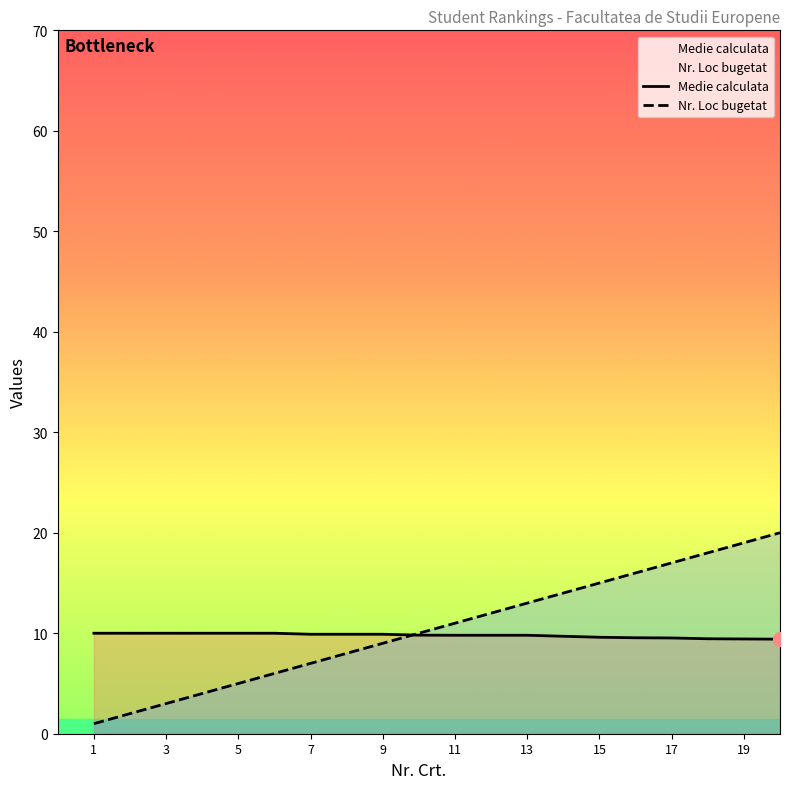

The value of Medie calculata at 9 is 9.9. True or false?

True